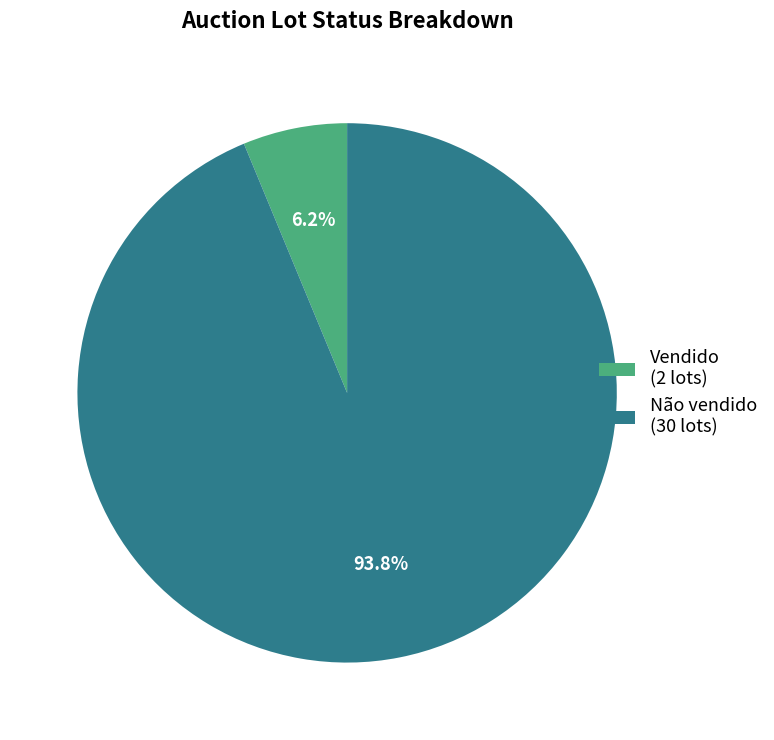

Is there a majority slice in this chart?

Yes